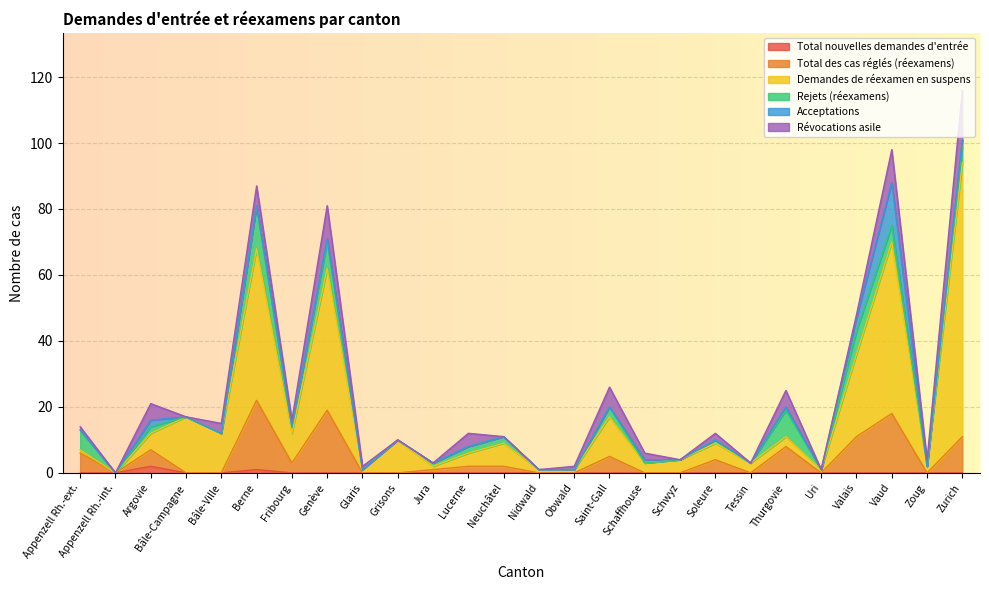

The value of Total nouvelles demandes d'entrée at Soleure is 0. True or false?

True